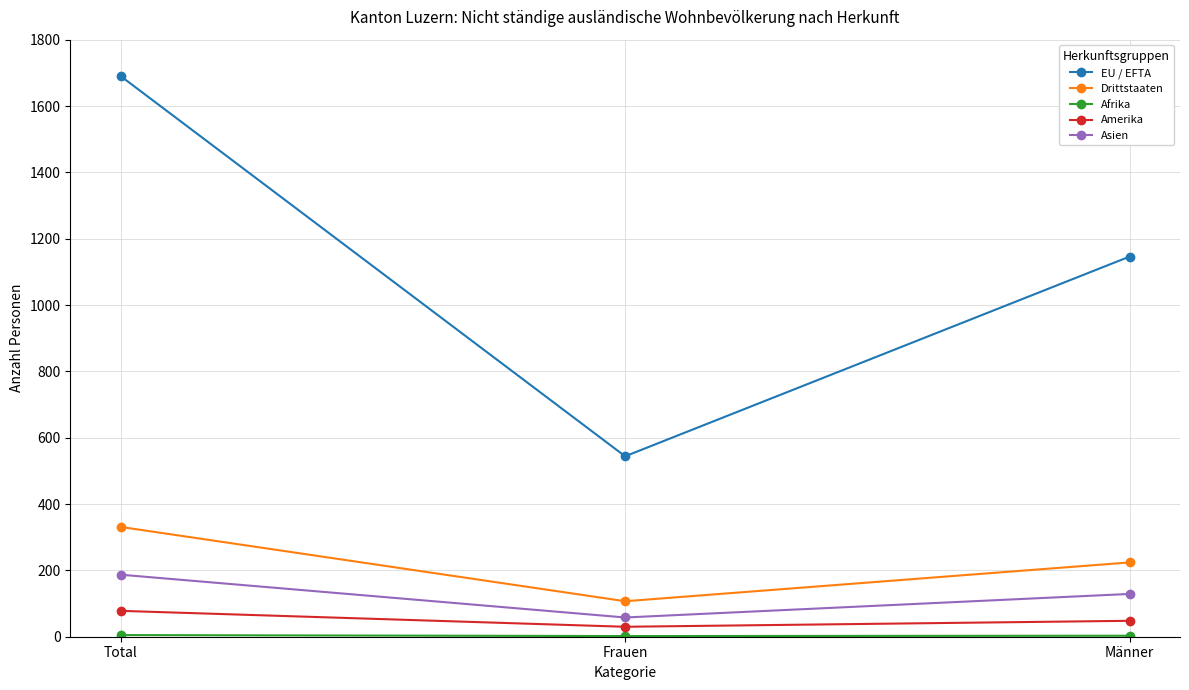

True or false: Drittstaaten has a value of 224 at Männer.

True